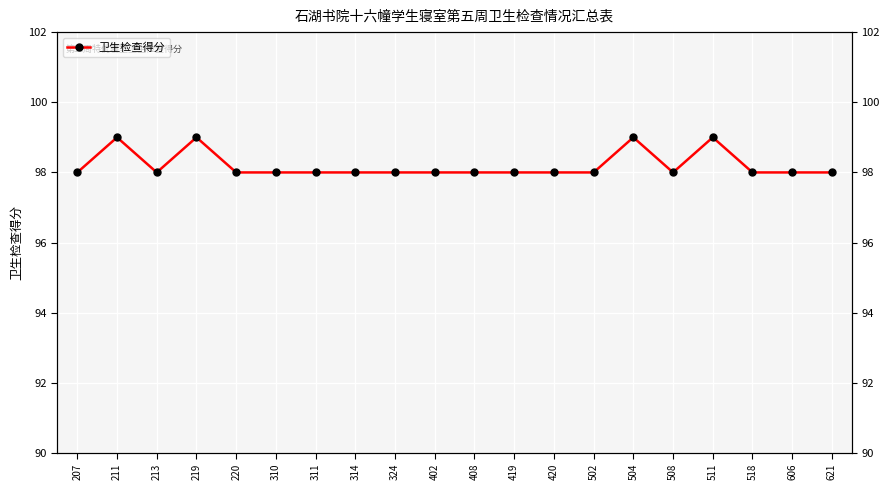

The chart shows a value of 57 at 310. True or false?

False